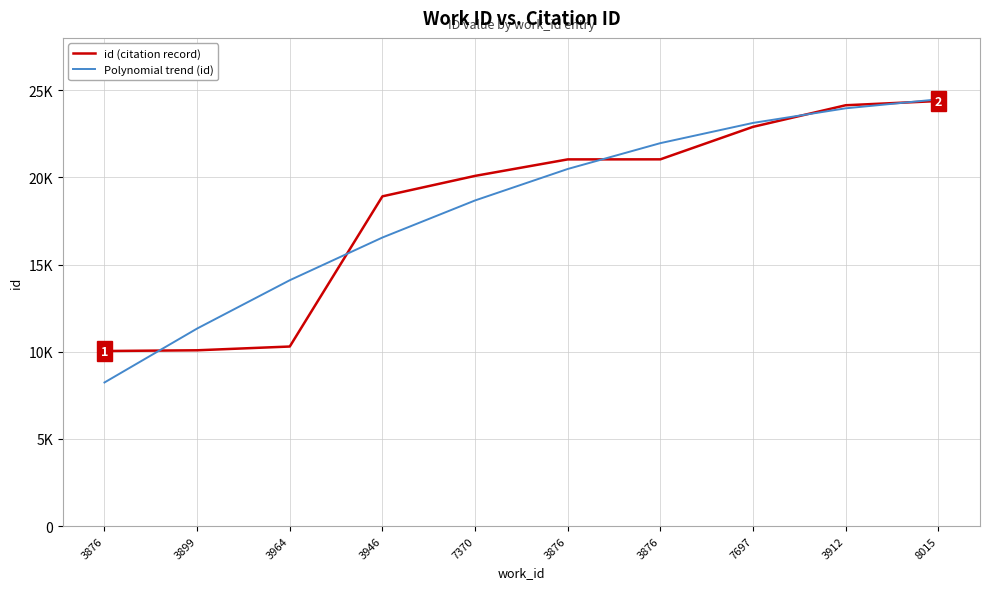

Between 3946 and 8015, which series saw the biggest shift?

Polynomial trend (id)